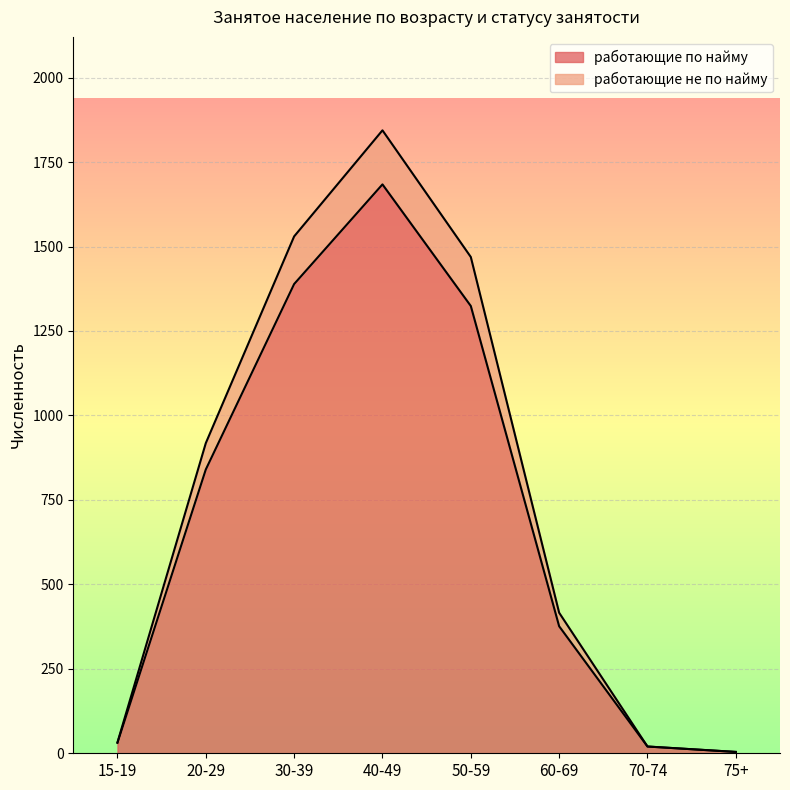

How many data points does each series have?

8